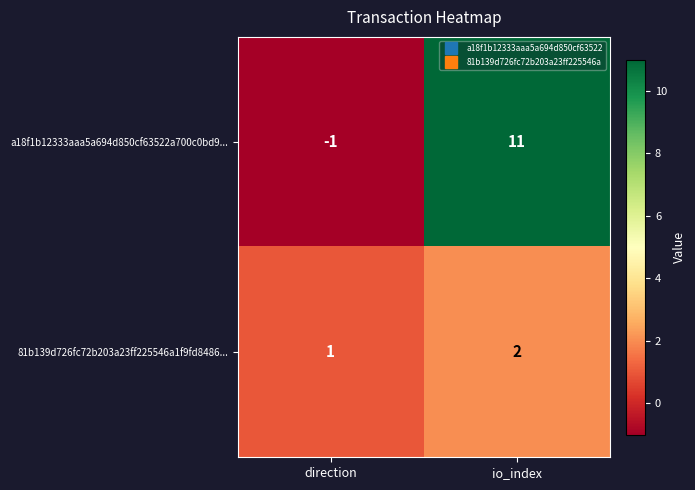

Which category has the highest value across all series?

io_index